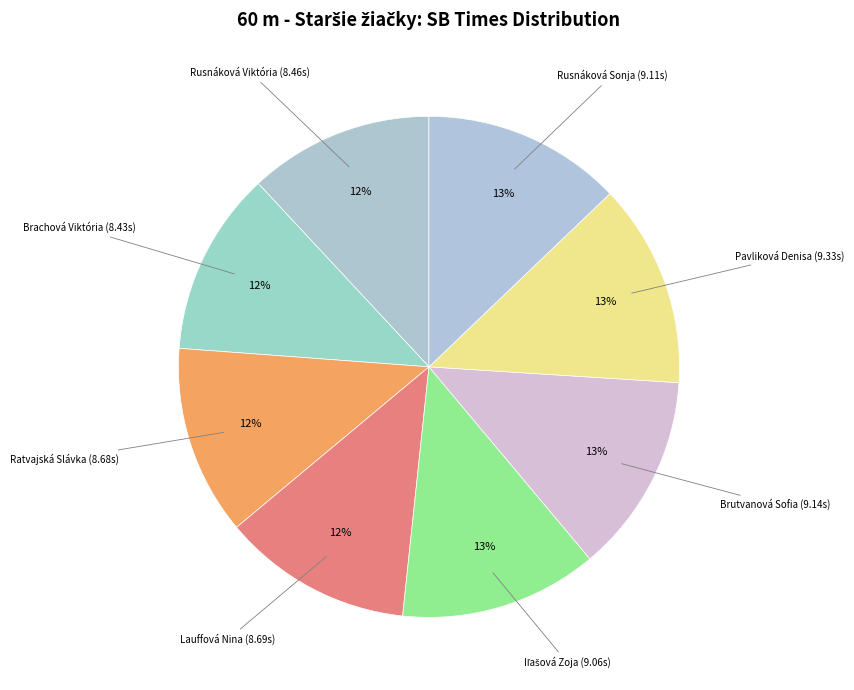

How many slices are in this pie chart?

8